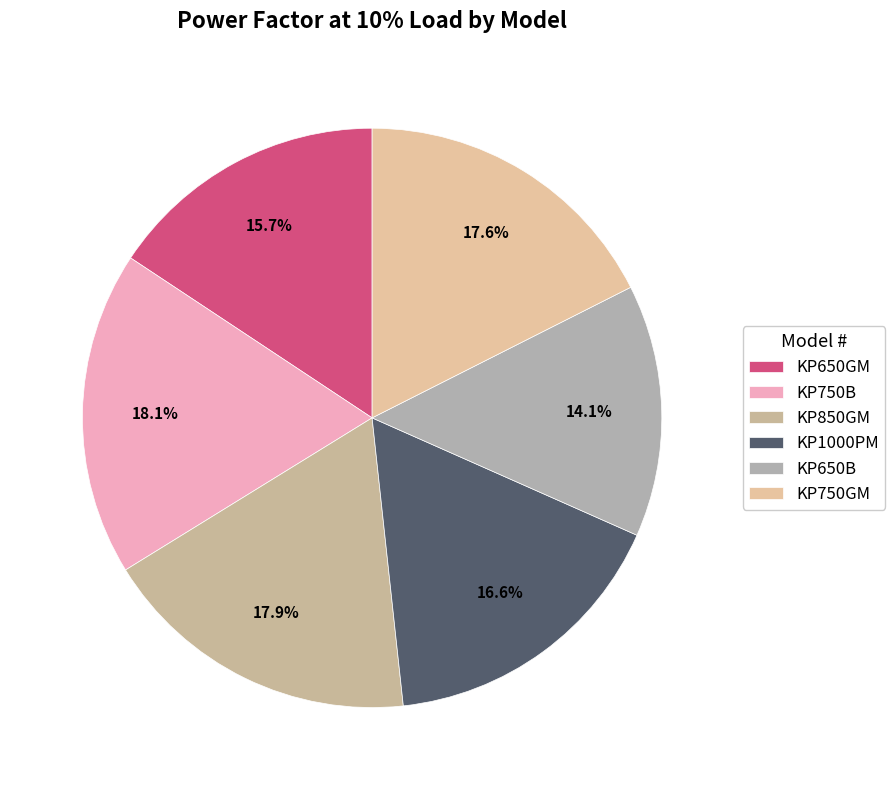

Count the number of slices in the pie.

6